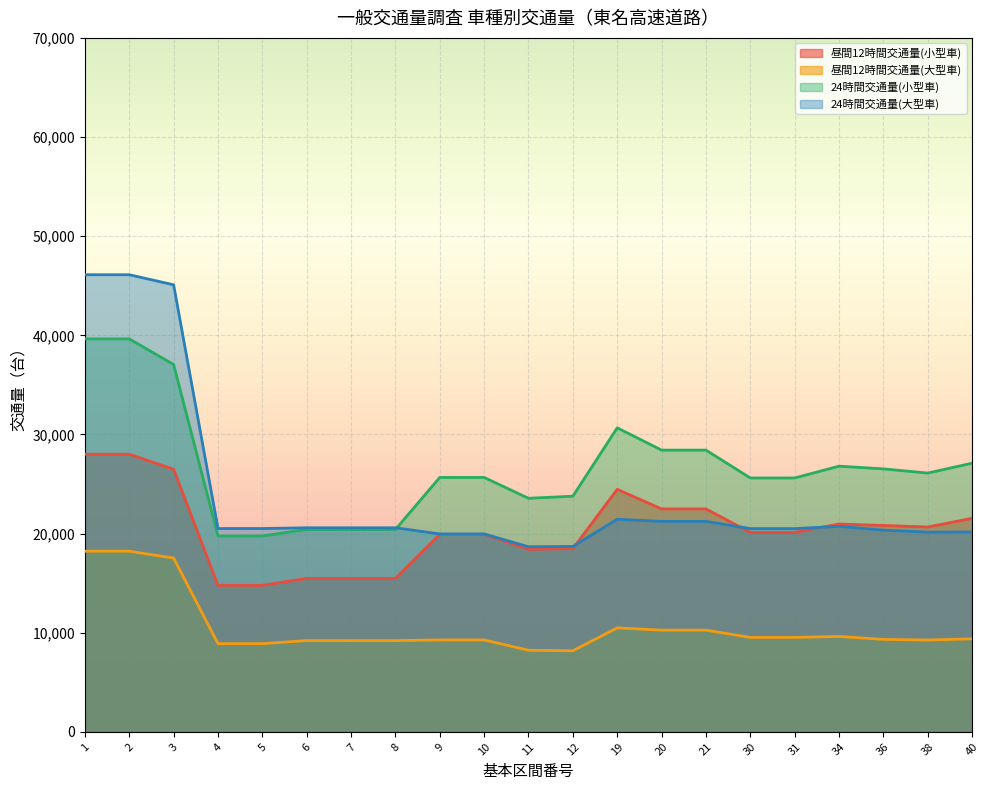

True or false: 24時間交通量(小型車) and 昼間12時間交通量(小型車) cross at least once.

False